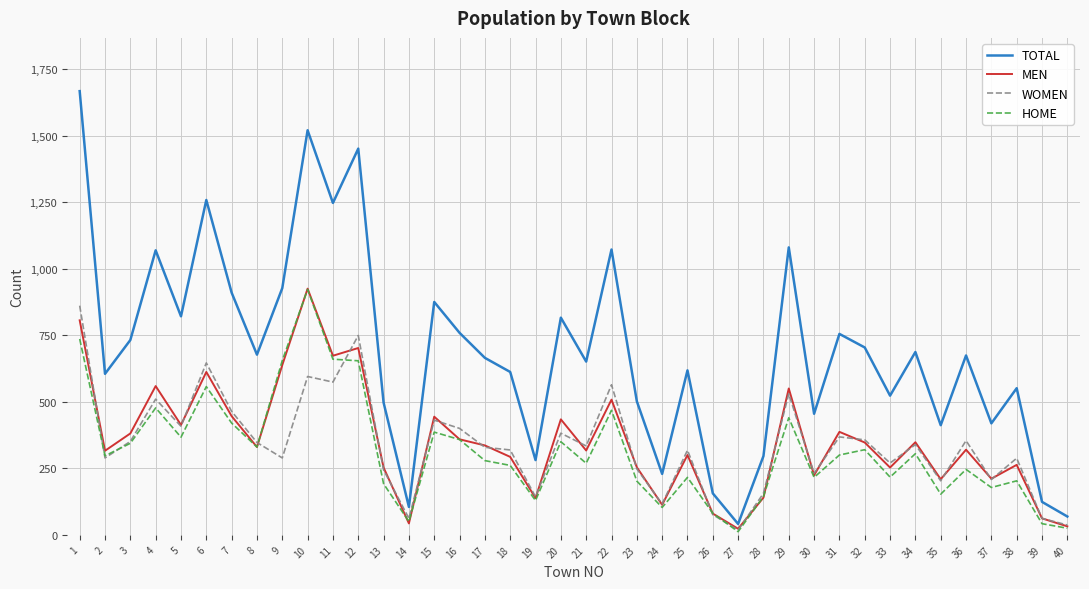

Which series has the largest total across all categories?

TOTAL